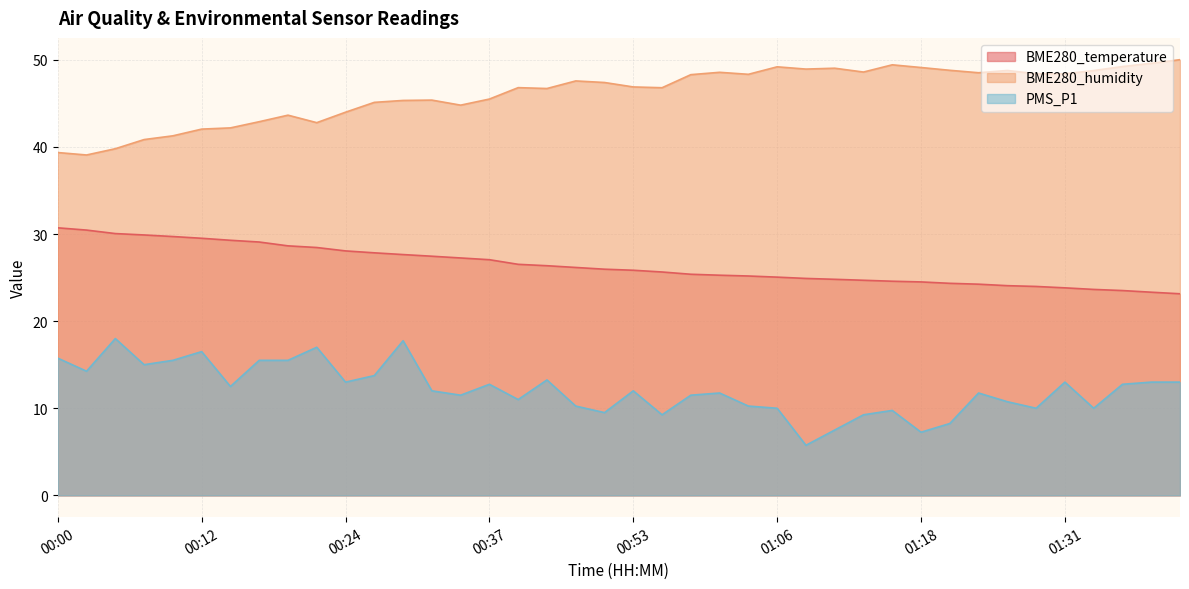

The BME280_temperature series shows 26.5 at 00:42. True or false?

True